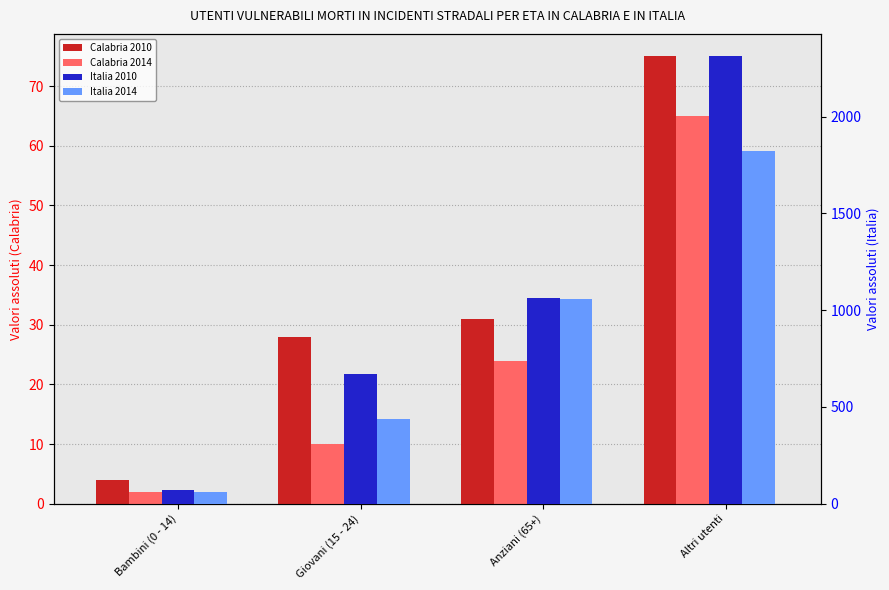

The value of Calabria 2010 at Bambini (0 - 14) is 4. True or false?

True